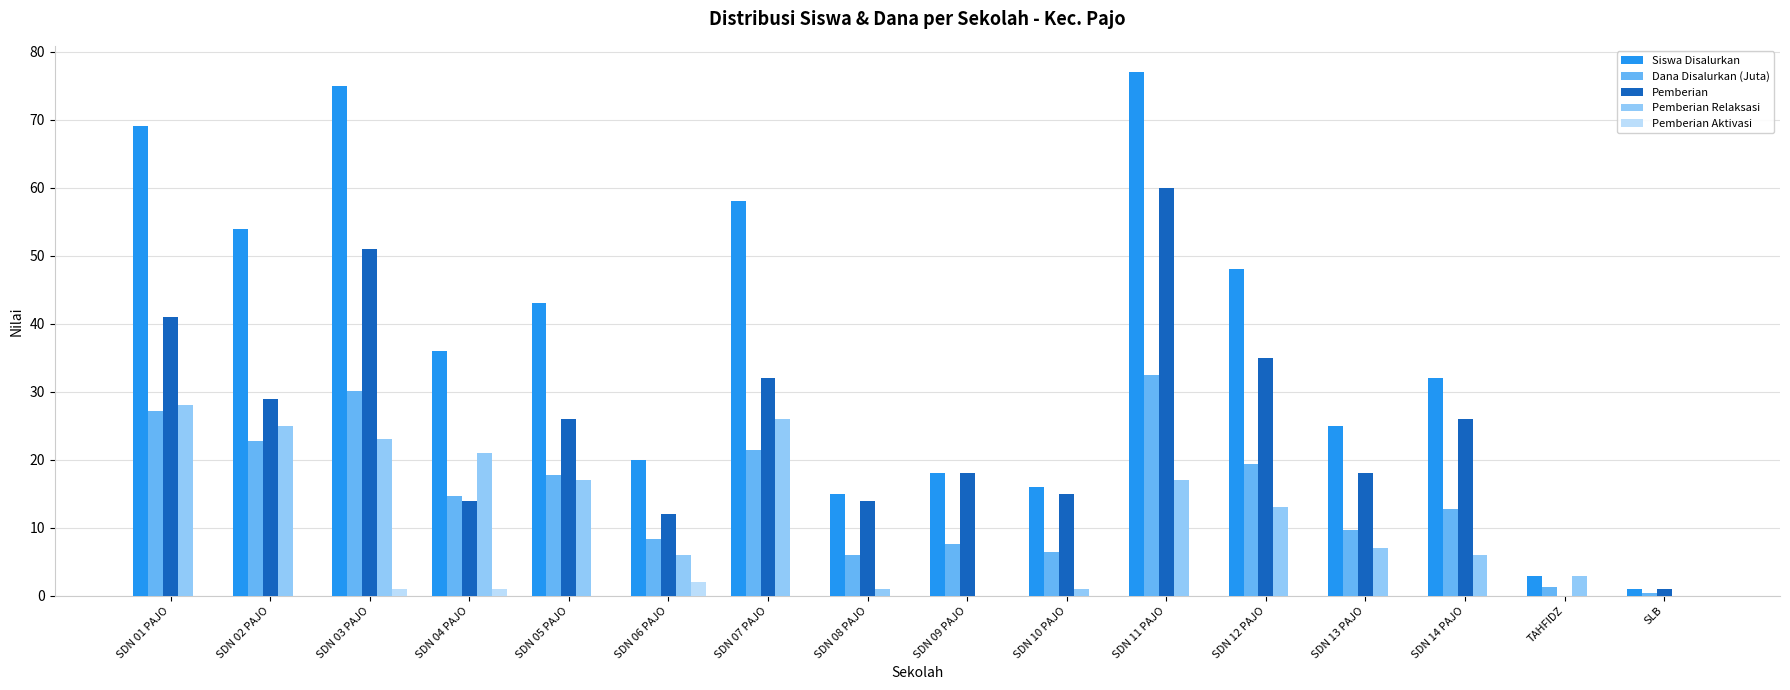

Where does the Pemberian series first go above 26?

SDN 01 PAJO